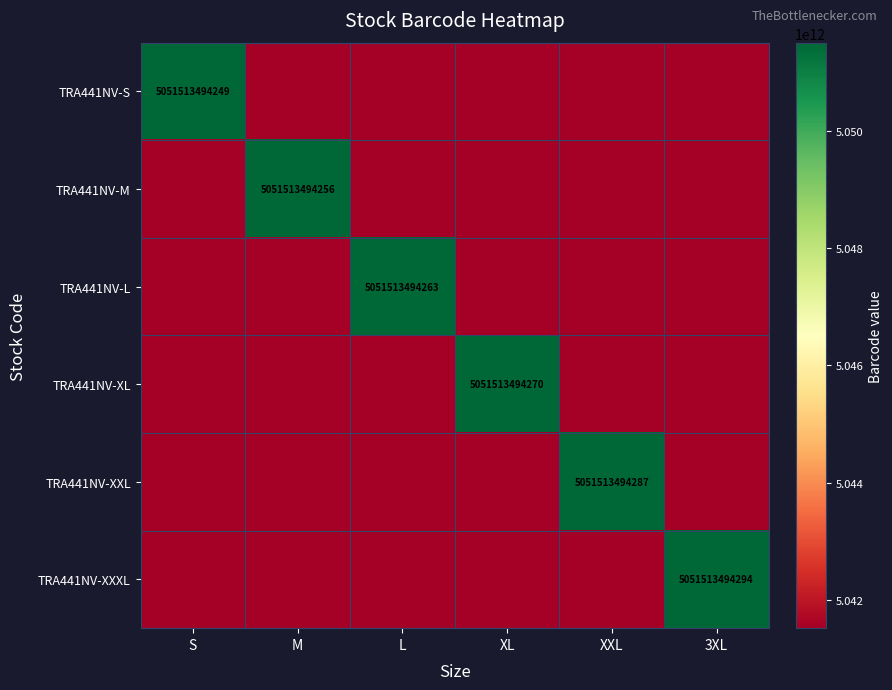

The value of TRA441NV-S at S is 5051513494249. True or false?

True